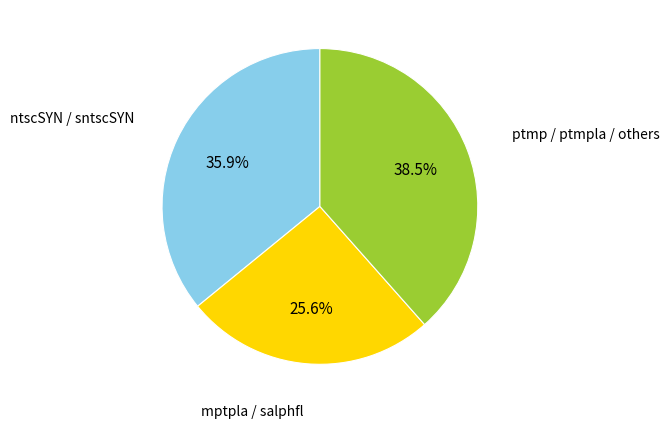

Between mptpla / salphfl and ntscSYN / sntscSYN, which is larger?

ntscSYN / sntscSYN